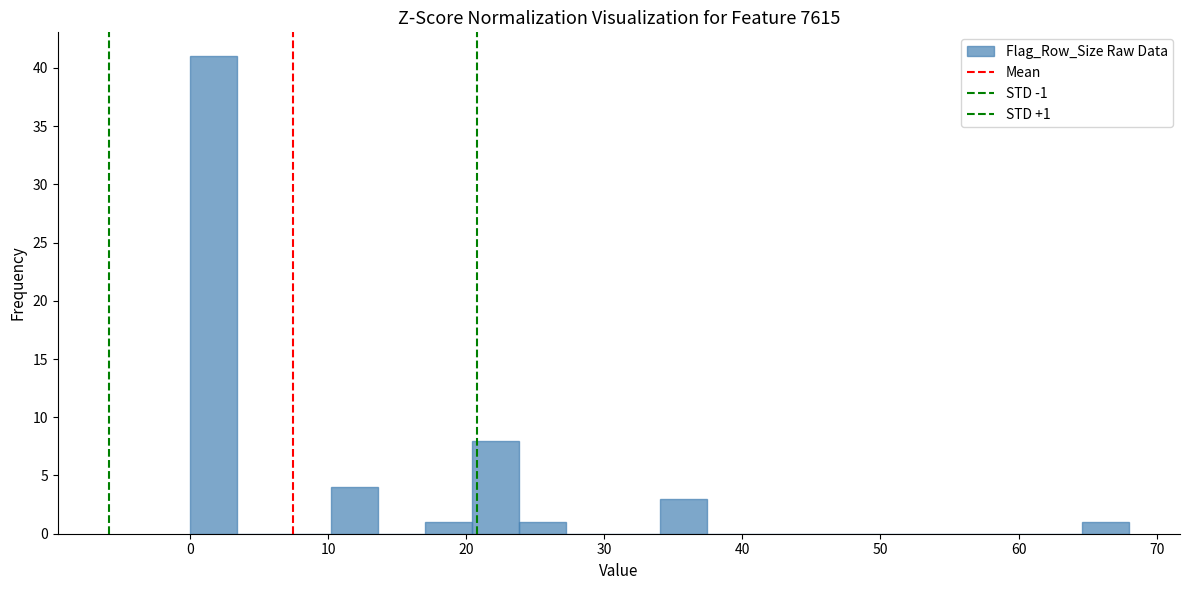

Read against the x-axis, roughly where is the centre of the tallest bar?

2